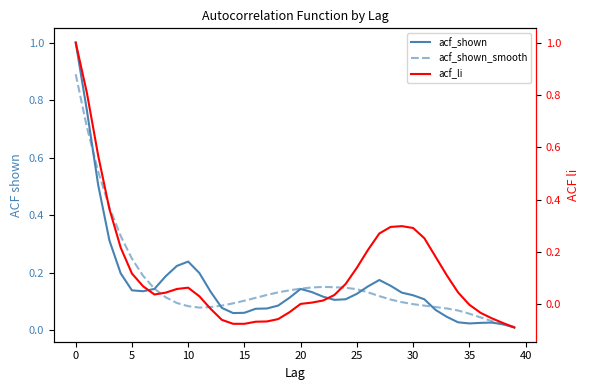

How many values in acf_li are below zero?

13